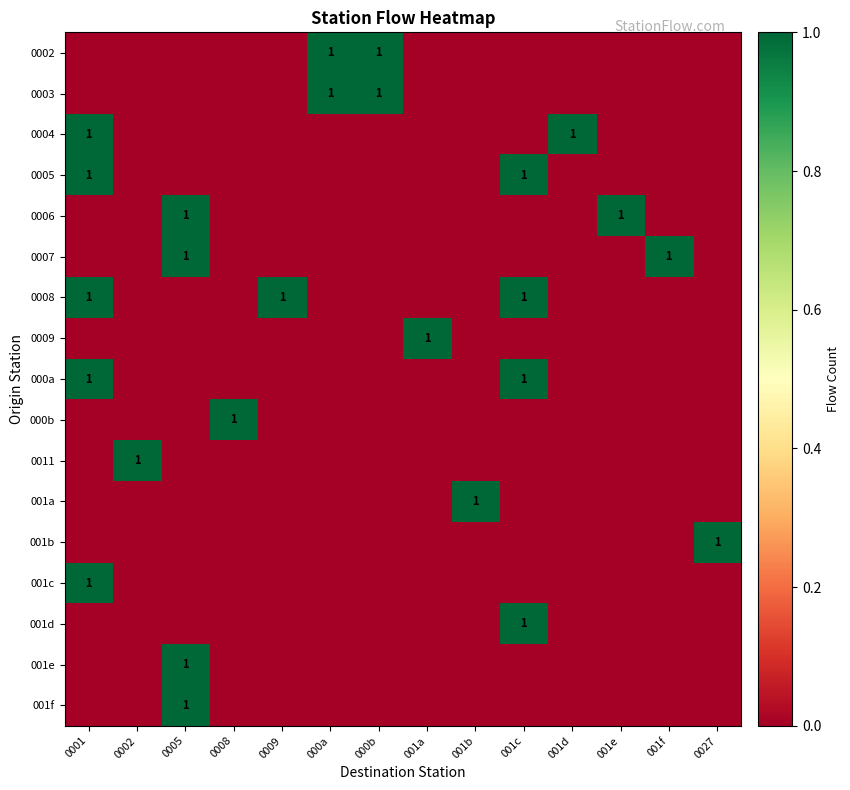

Which series has the largest total across all categories?

0008